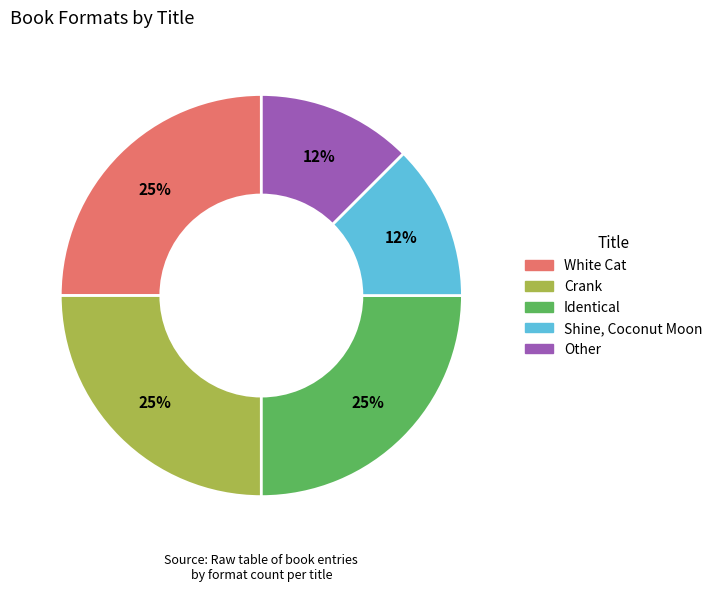

How many slices are in this pie chart?

5